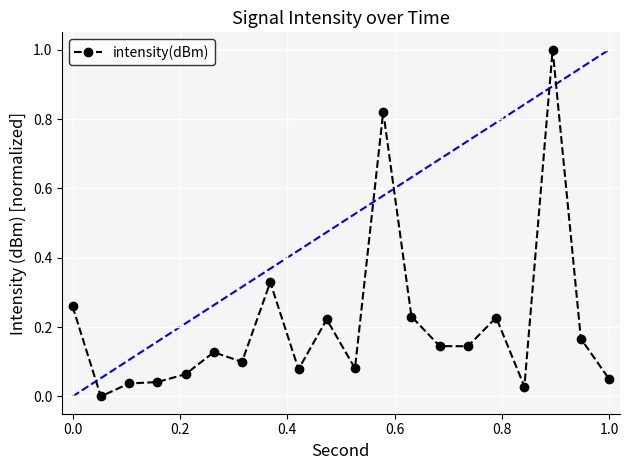

True or false: the data has more than 2 interior local peaks.

True